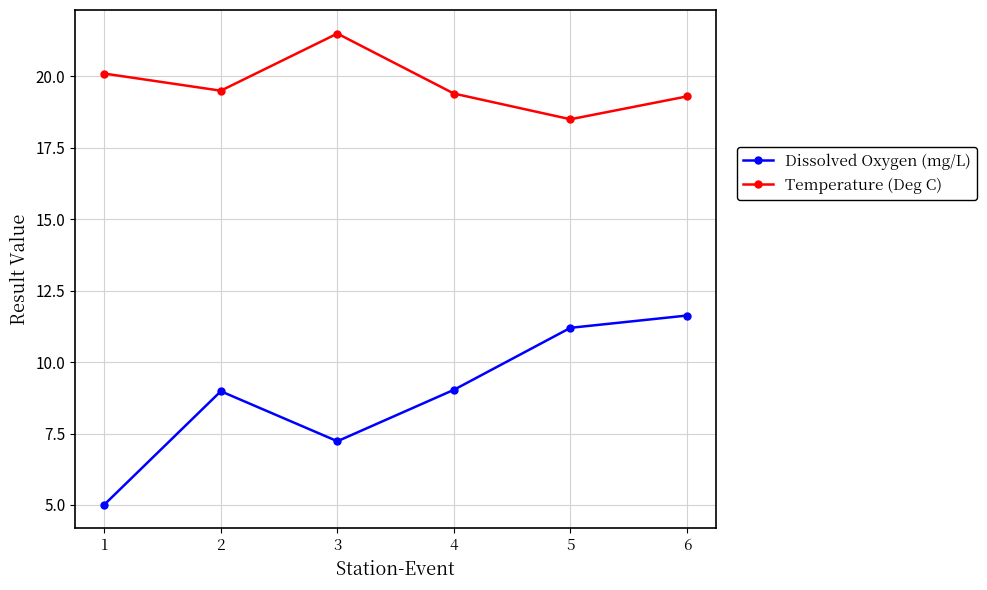

What is the smallest value displayed?

5.0